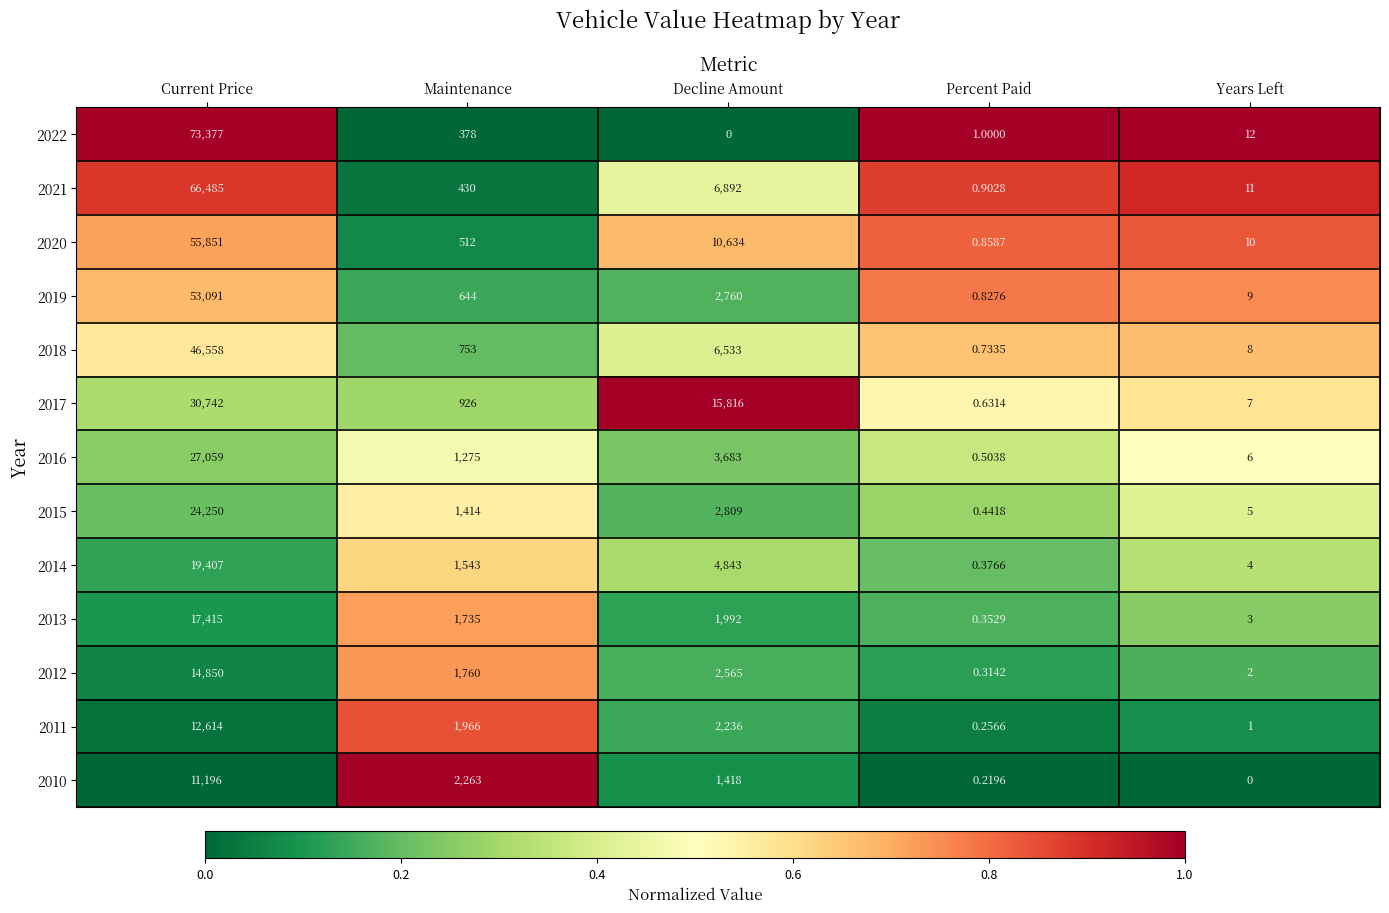

Which category has the highest value in the 2019 series?

Current Price